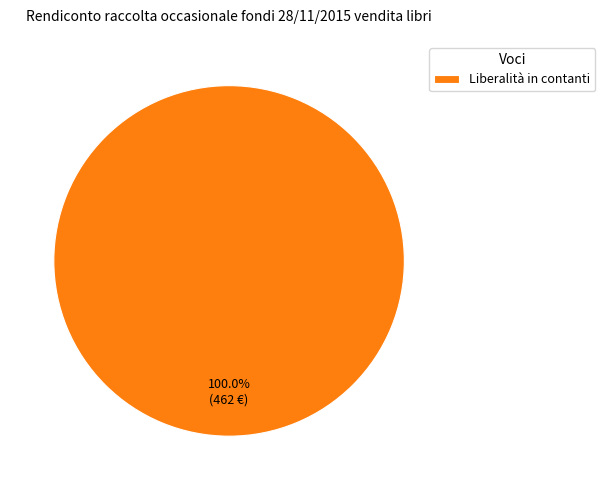

Rank the categories by value from lowest to highest.

Liberalità in contanti